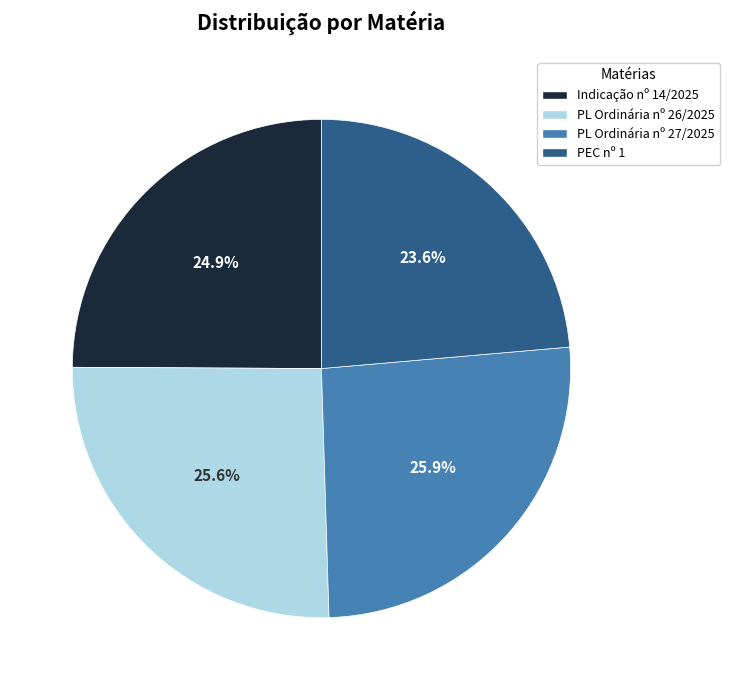

Which has a higher value, Indicação nº 14/2025 or PL Ordinária nº 27/2025?

PL Ordinária nº 27/2025